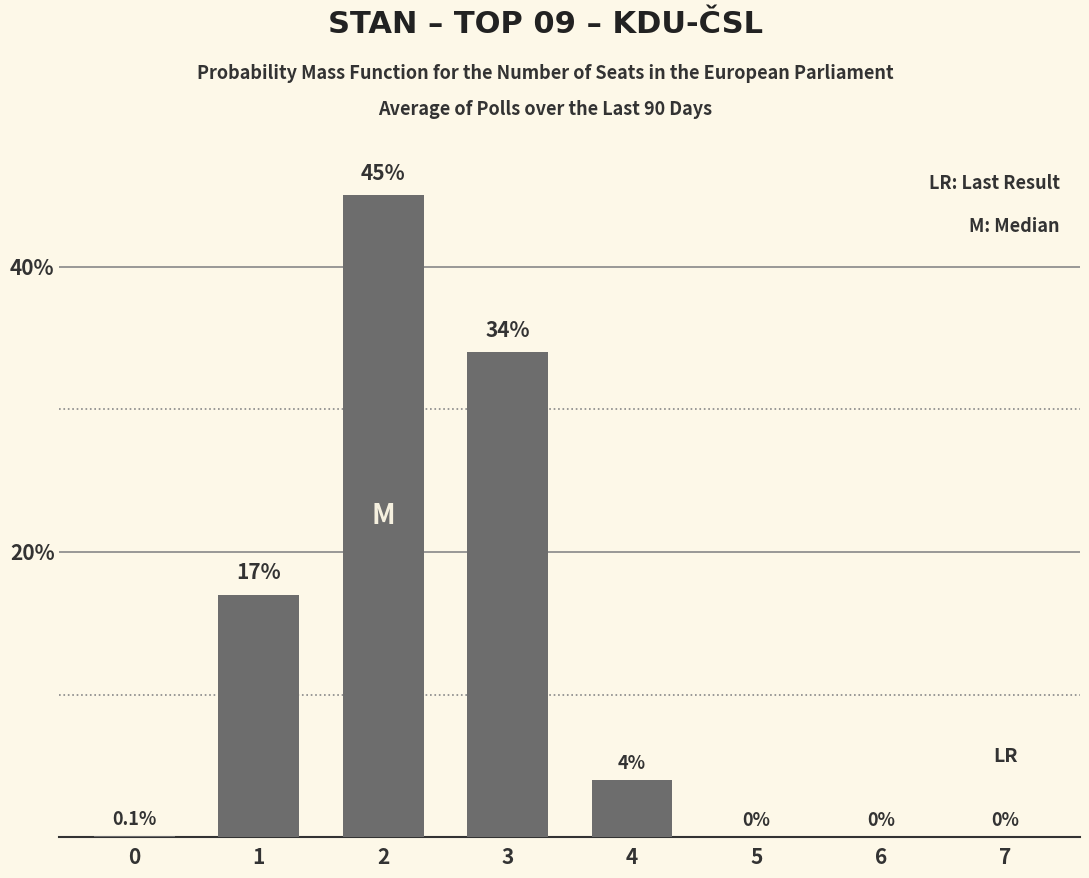

Reading right to left, transcribe all the data shown in this chart.

0.0	0.0	0.0	4.0	34.0	45.0	17.0	0.1